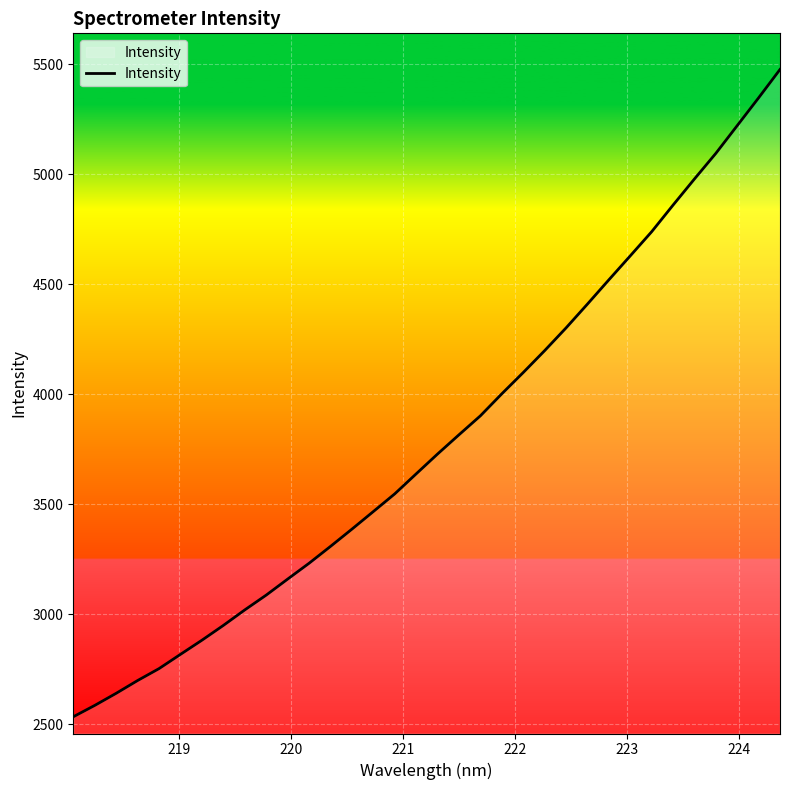

What is the maximum value shown in the chart?

5475.7